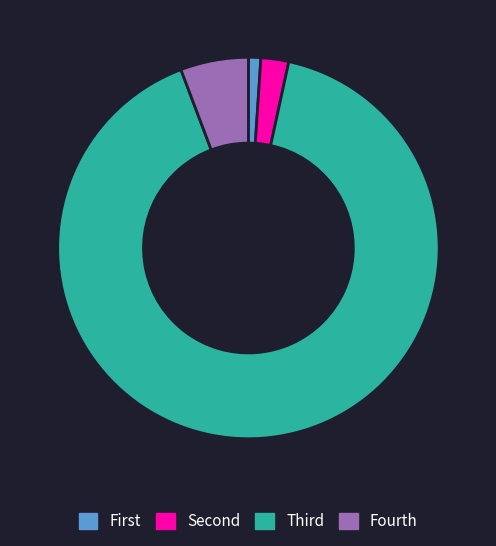

Is there a majority slice in this chart?

Yes